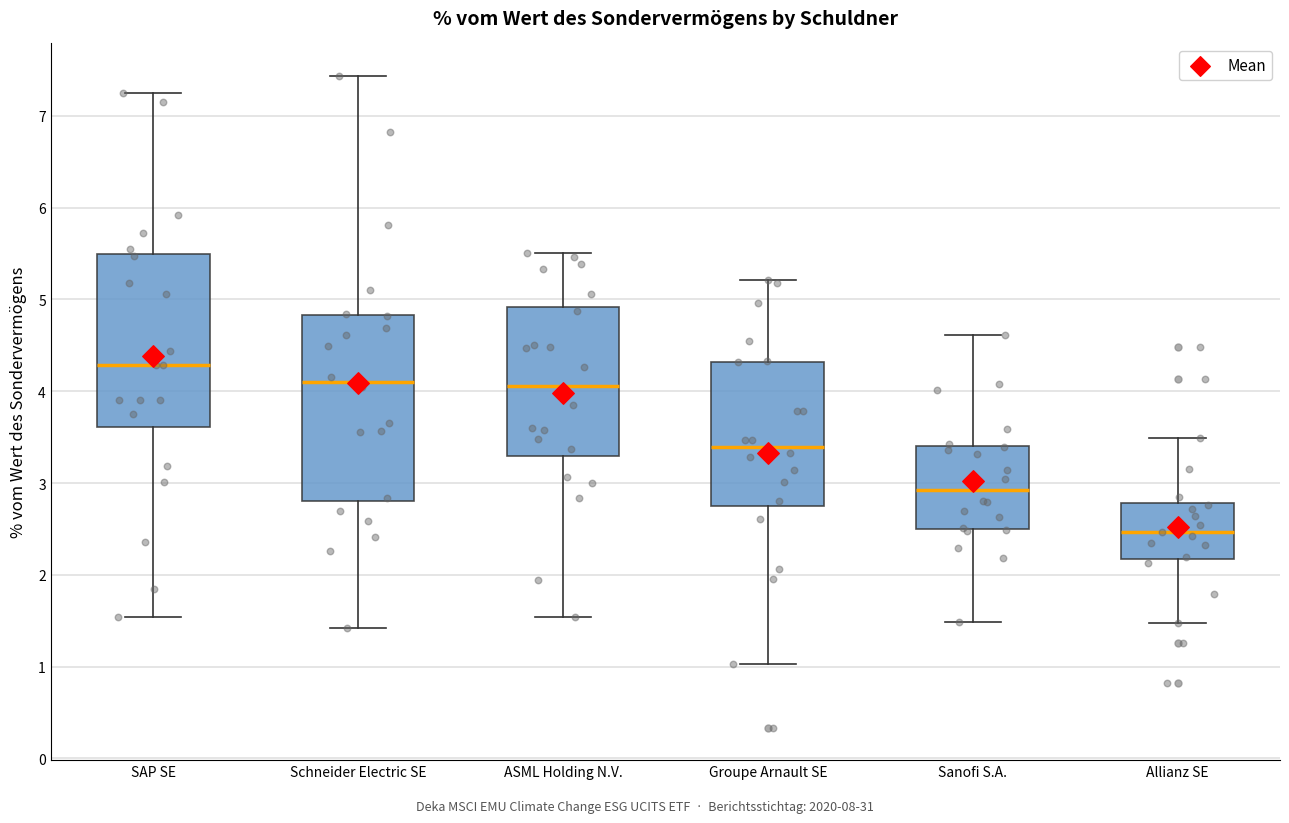

Comparing the boxes themselves (not the whiskers), which one is the tallest?

Schneider Electric SE